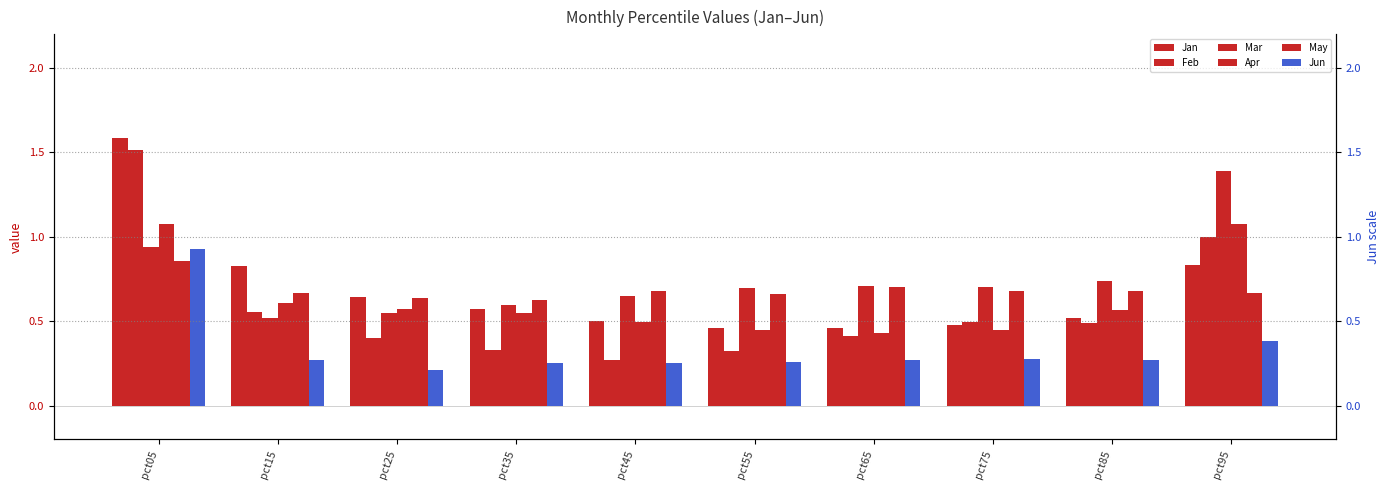

Are the bars horizontal?

No